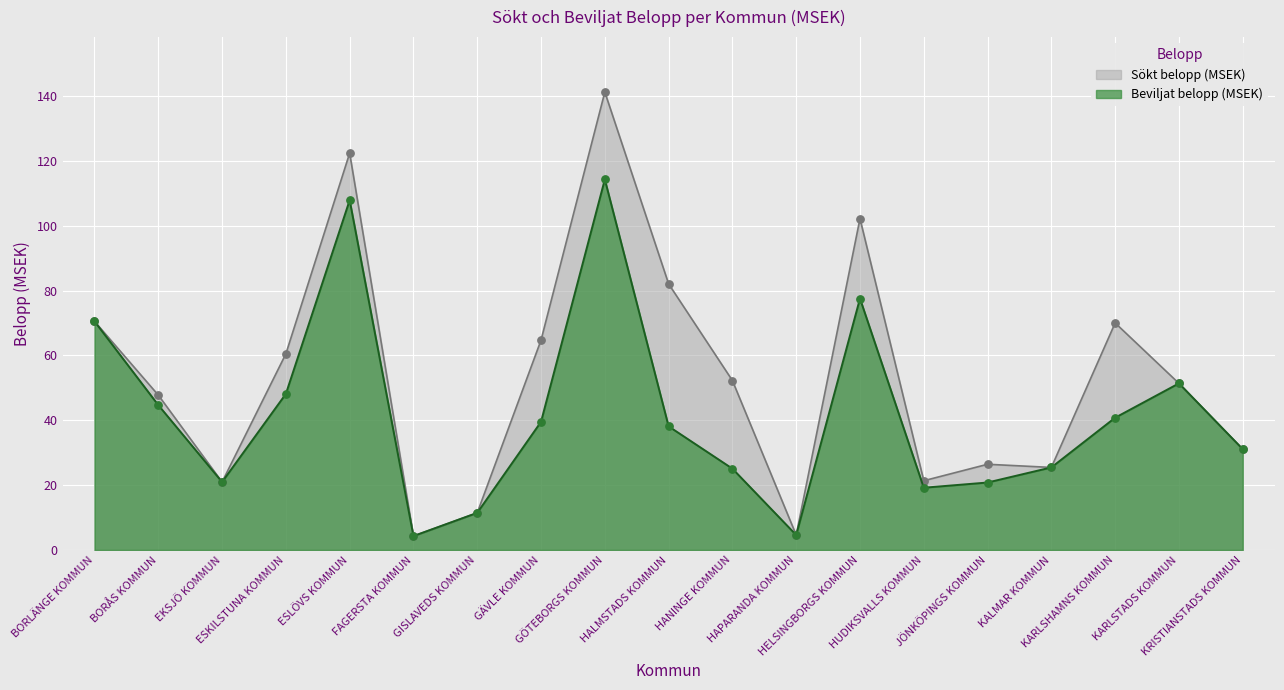

Which series has the largest Y range (max minus min)?

Sökt belopp (MSEK)